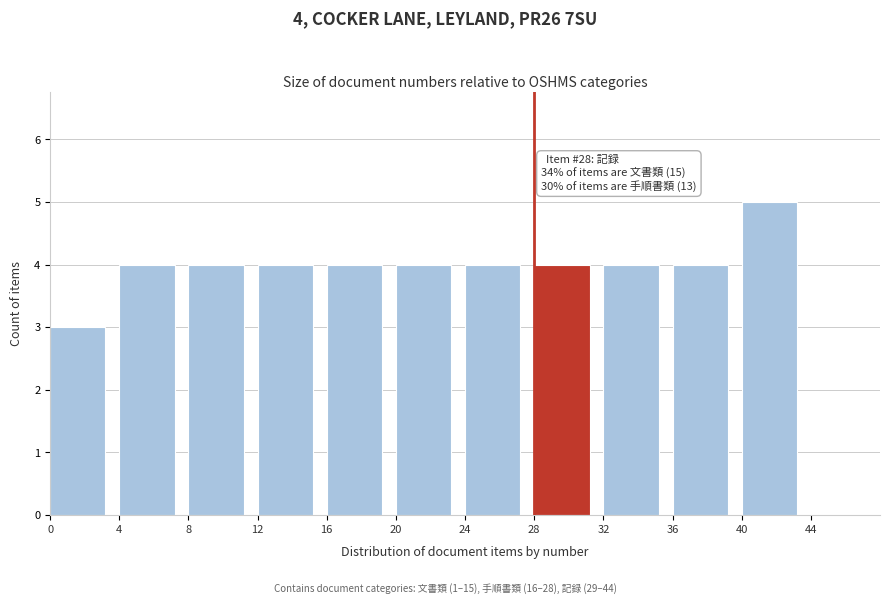

Over which range of the x-axis is the bar tallest?

40 to 44